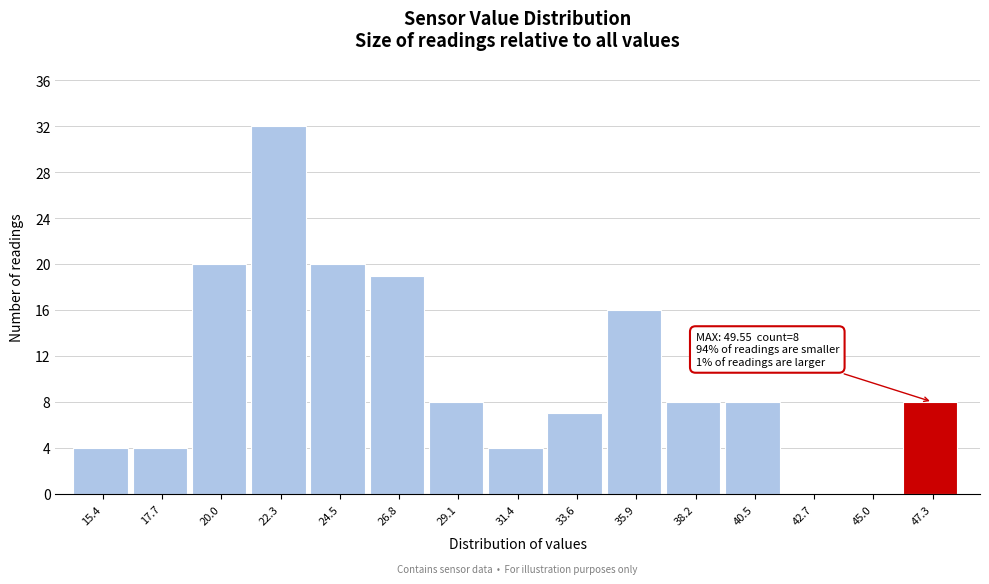

Reading left to right, what are all the values shown in this chart?

15.4=4	17.7=4	20.0=20	22.3=32	24.5=20	26.8=19	29.1=8	31.4=4	33.6=7	35.9=16	38.2=8	40.5=8	42.7=0	45.0=0	47.3=8